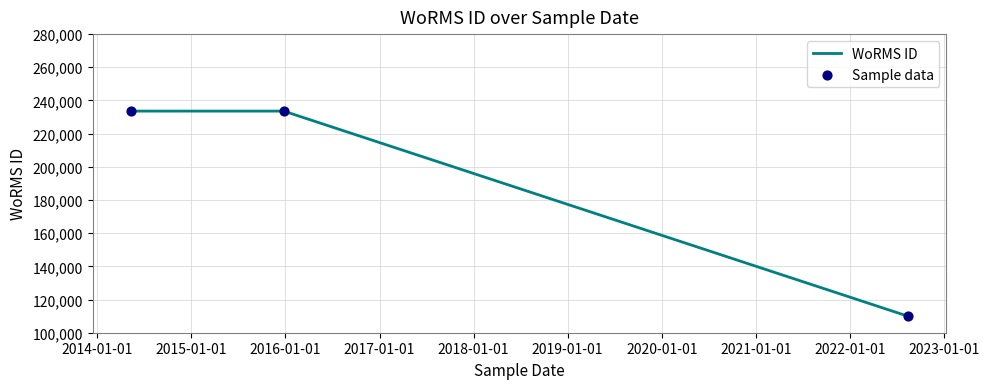

What is the average value?

192408